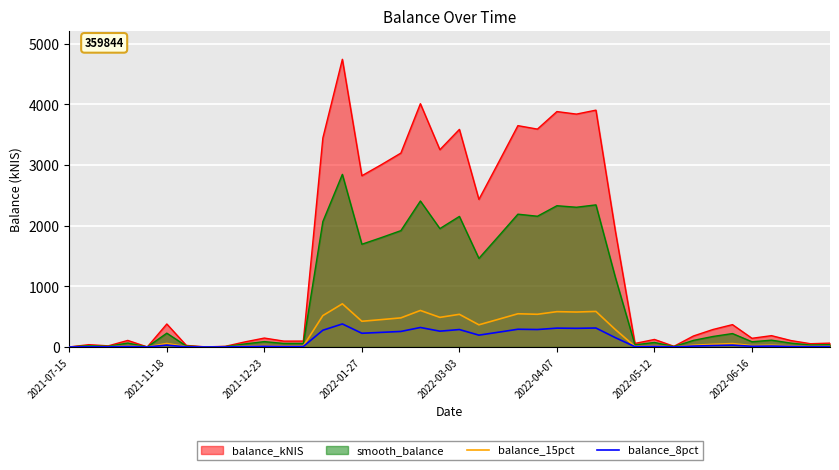

How many positive values does the balance_8pct series have?

38